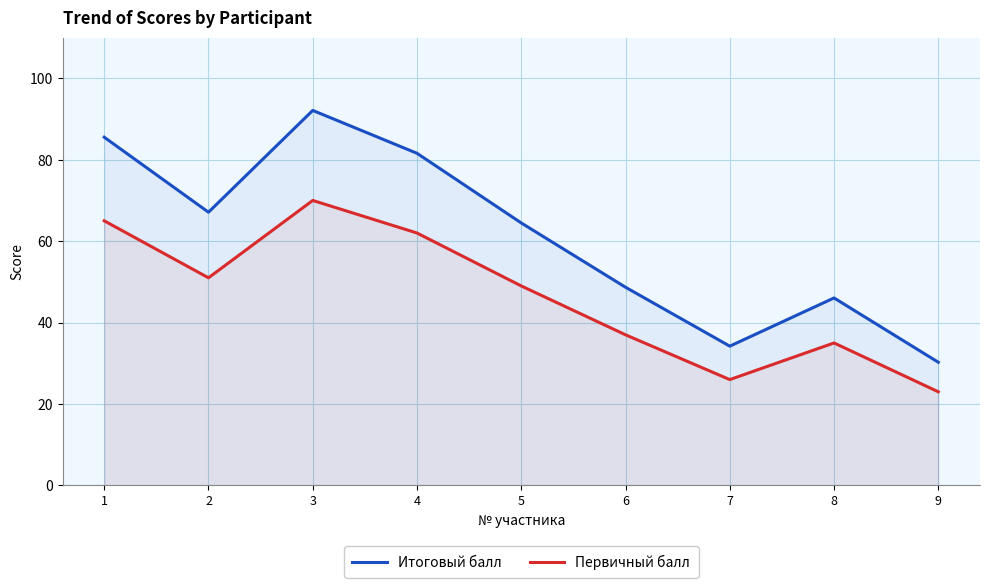

Which series has the largest total across all categories?

Итоговый балл